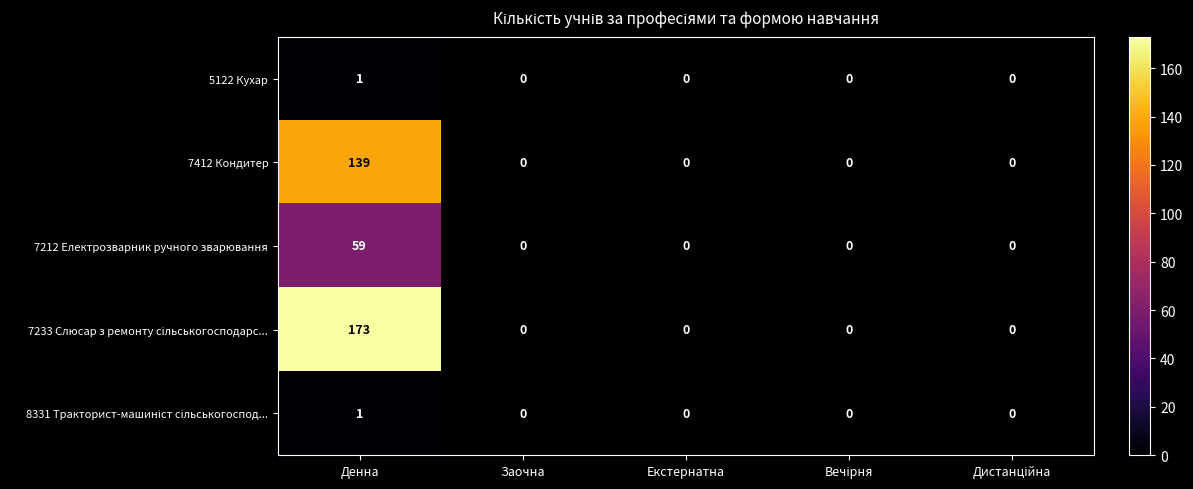

Is it true that 7212 Електрозварник ручного зварювання equals 20 at Заочна?

False